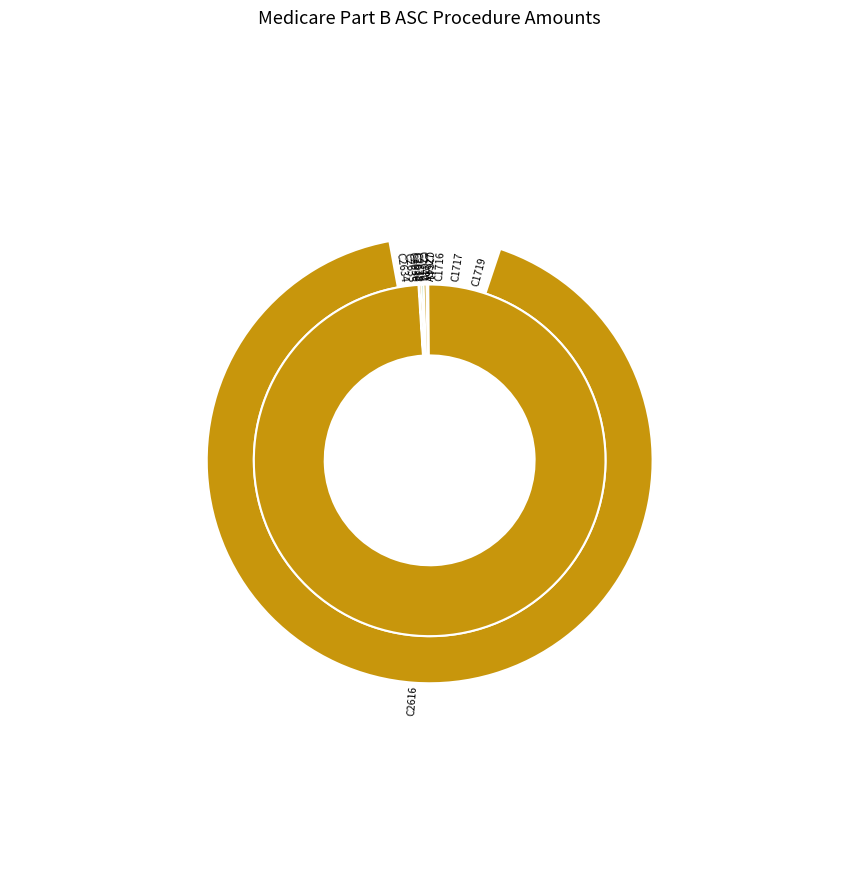

What portion of the pie excludes C2635?

99.7%